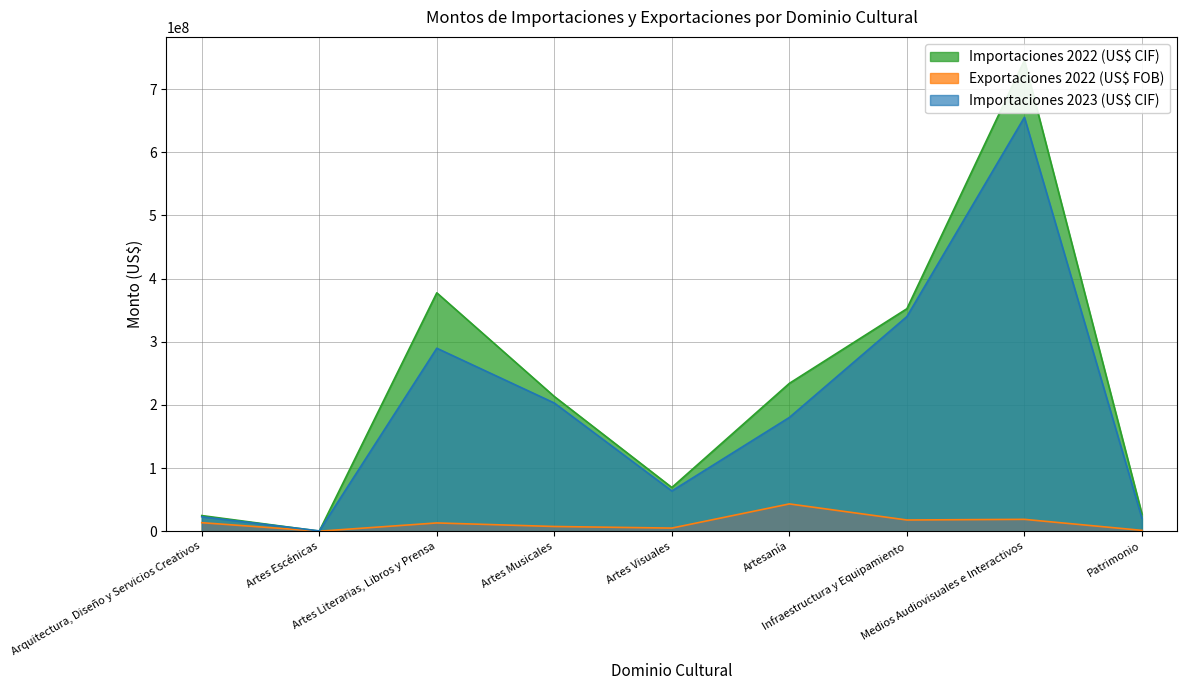

At which category is the sum across all series the highest?

Medios Audiovisuales e Interactivos